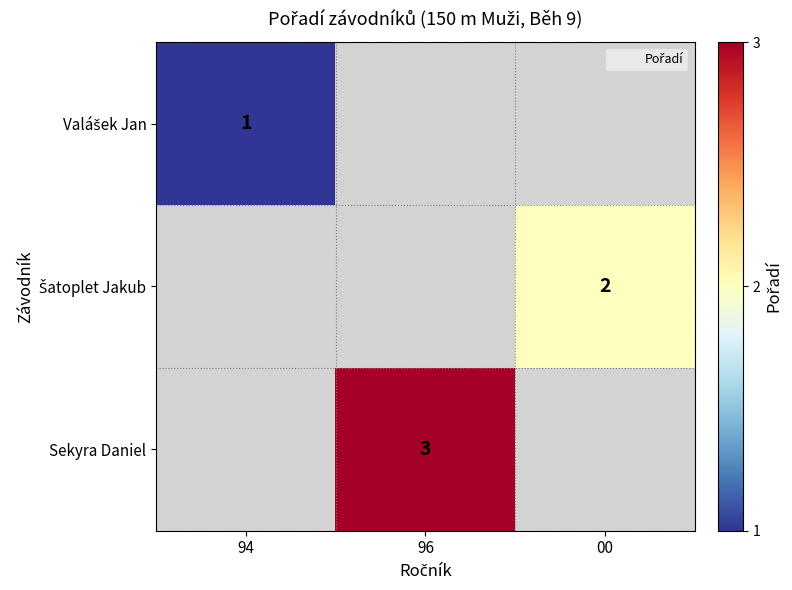

Between 96 and 94, which is larger?

94